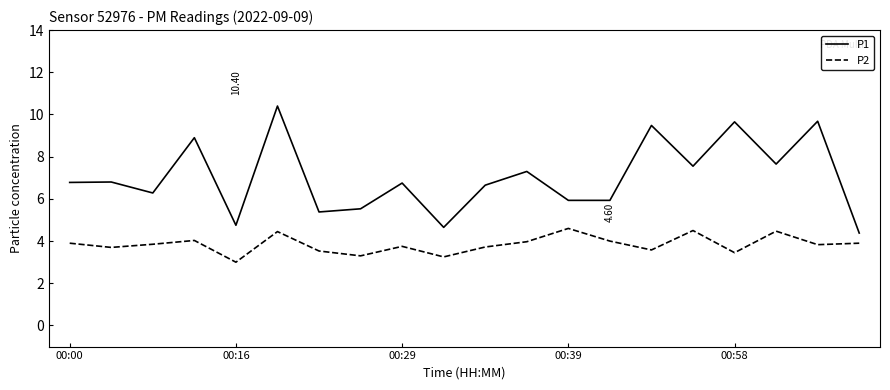

Which series has the largest total across all categories?

P1